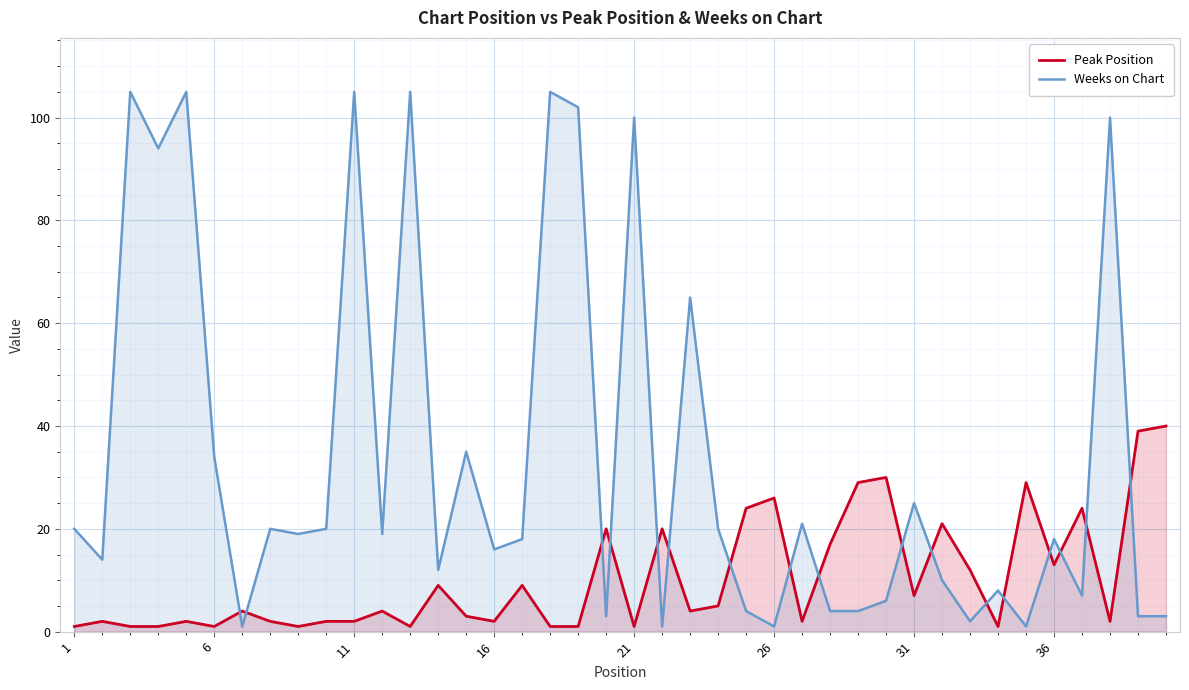

Which series has the largest range (max minus min)?

Weeks on Chart